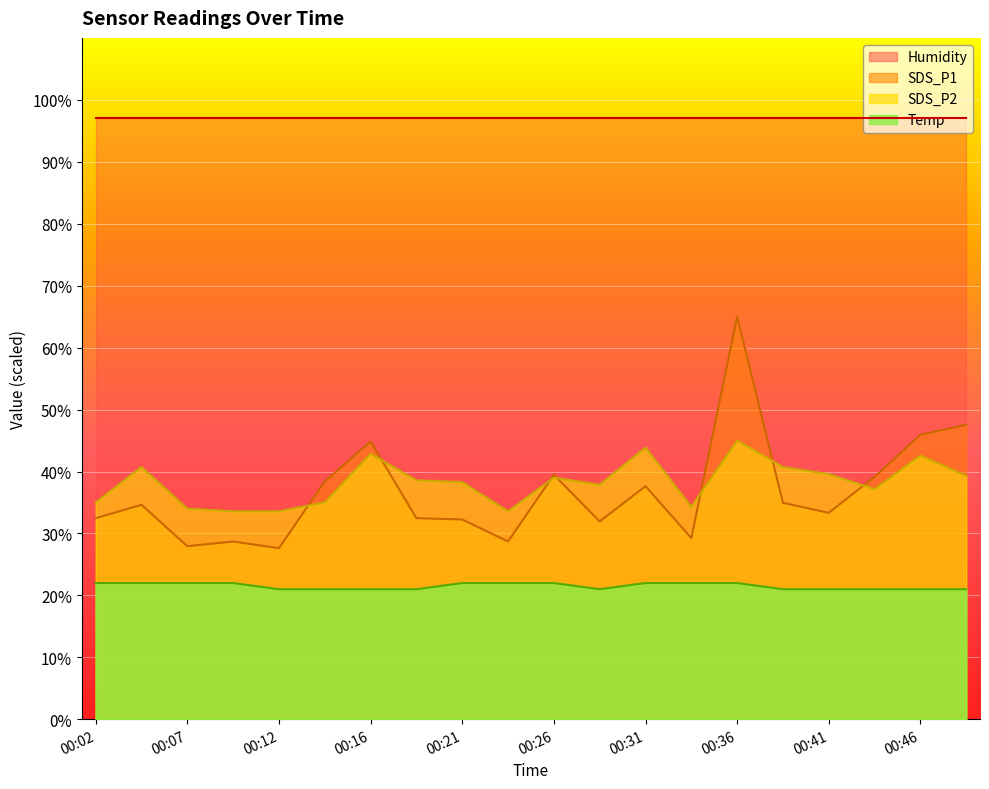

At which category does Temp reach its first local valley?

00:29